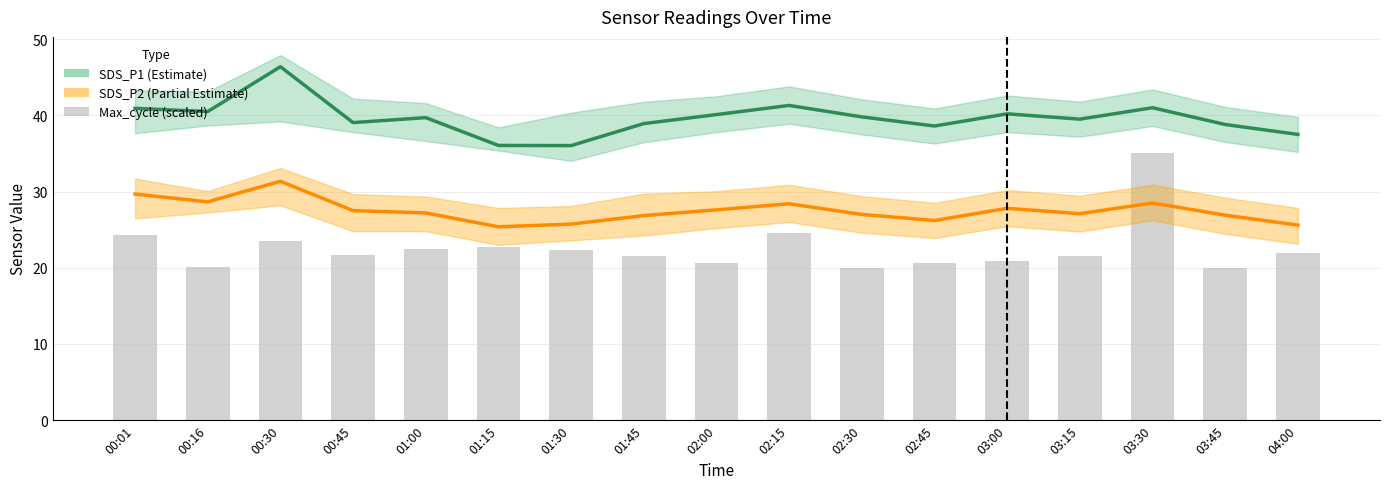

Are the bars horizontal?

No